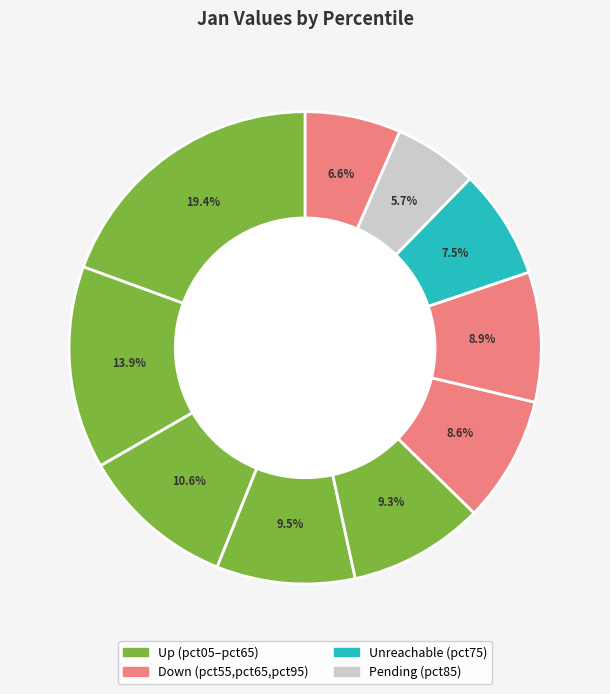

Rank the categories by value from highest to lowest.

pct05, pct15, pct25, pct35, pct45, pct65, pct55, pct75, pct95, pct85